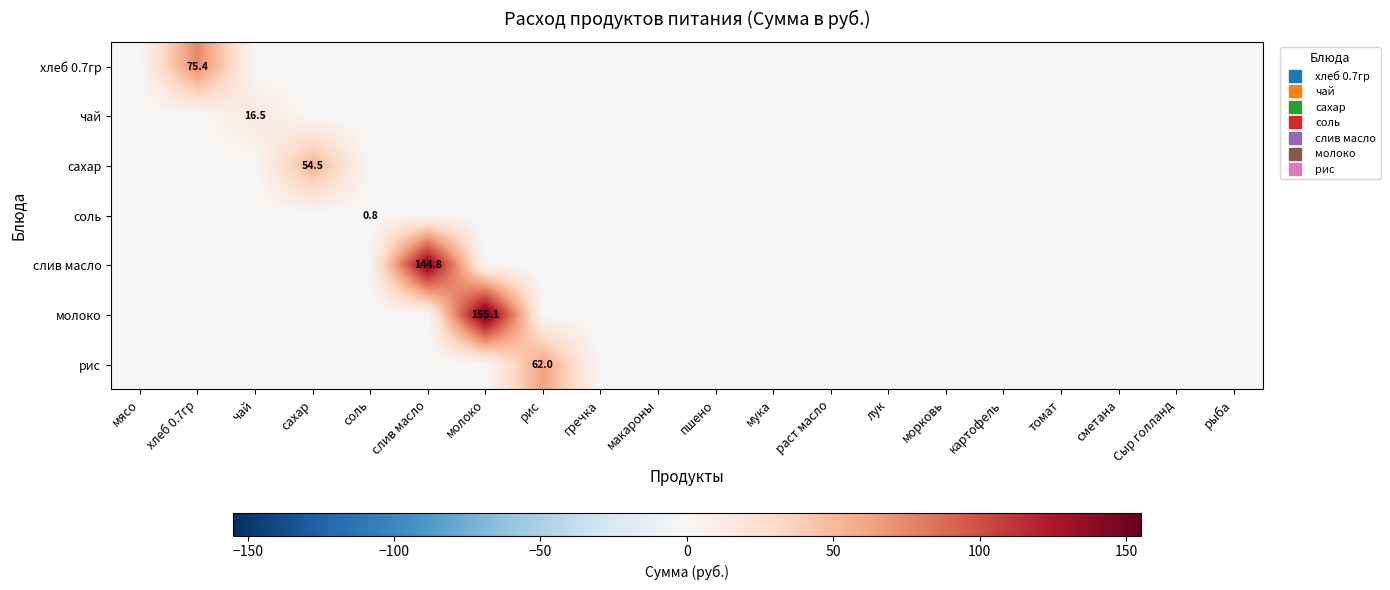

Which series has the largest total across all categories?

молоко